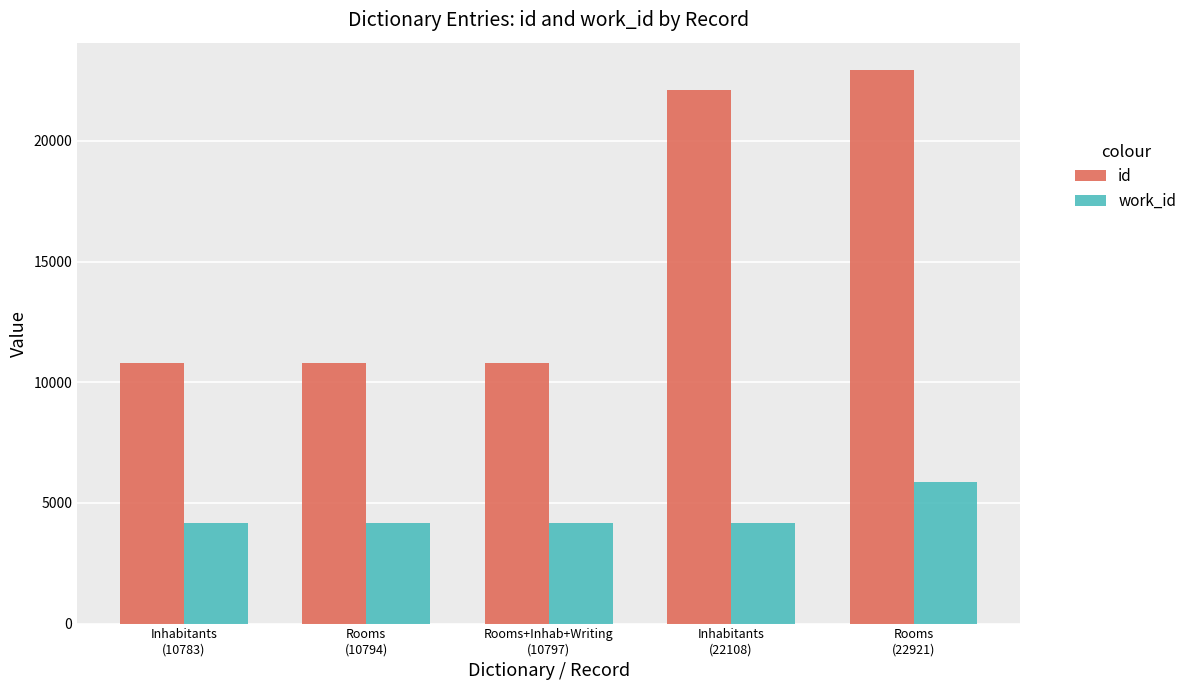

Rank the series by their average value, from lowest to highest.

work_id, id